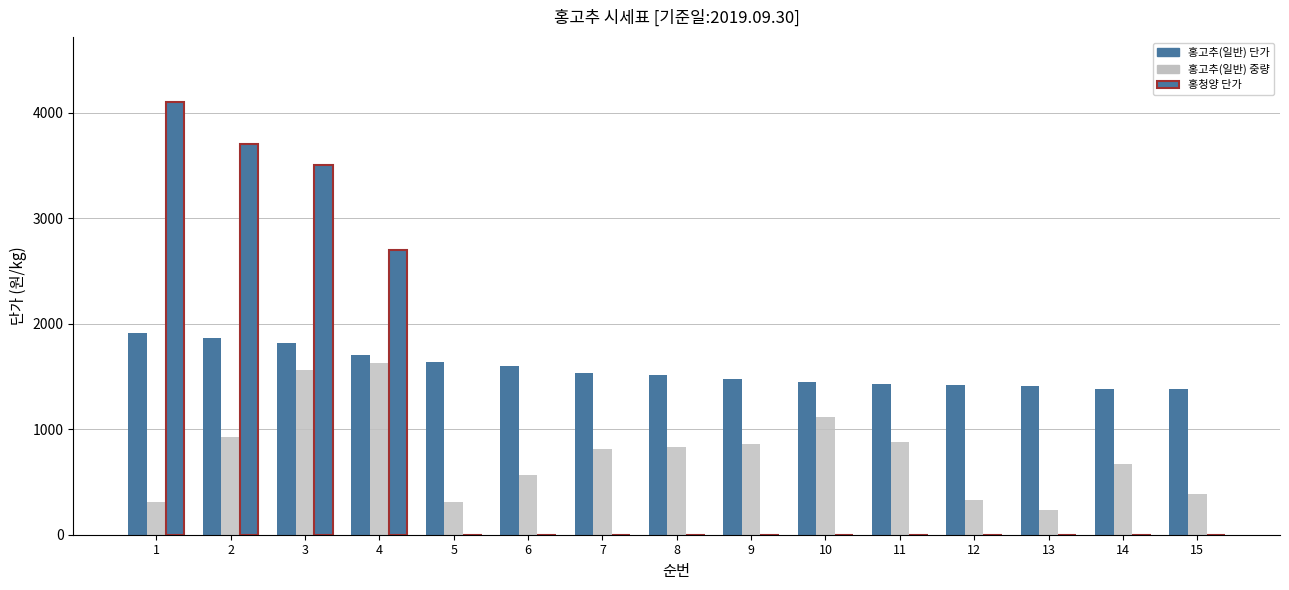

What is the difference between the maximum and second lowest values in the 홍고추(일반) 중량 series?

1324